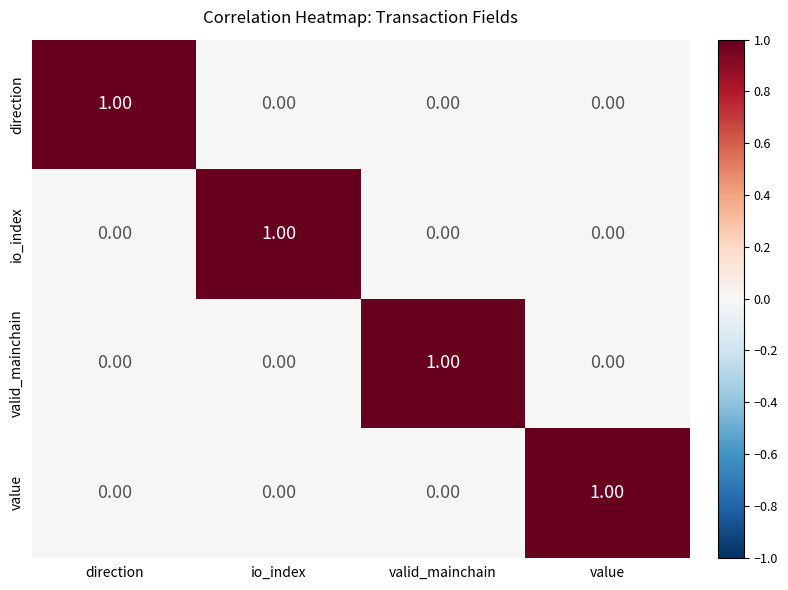

At which label does io_index reach its peak?

io_index